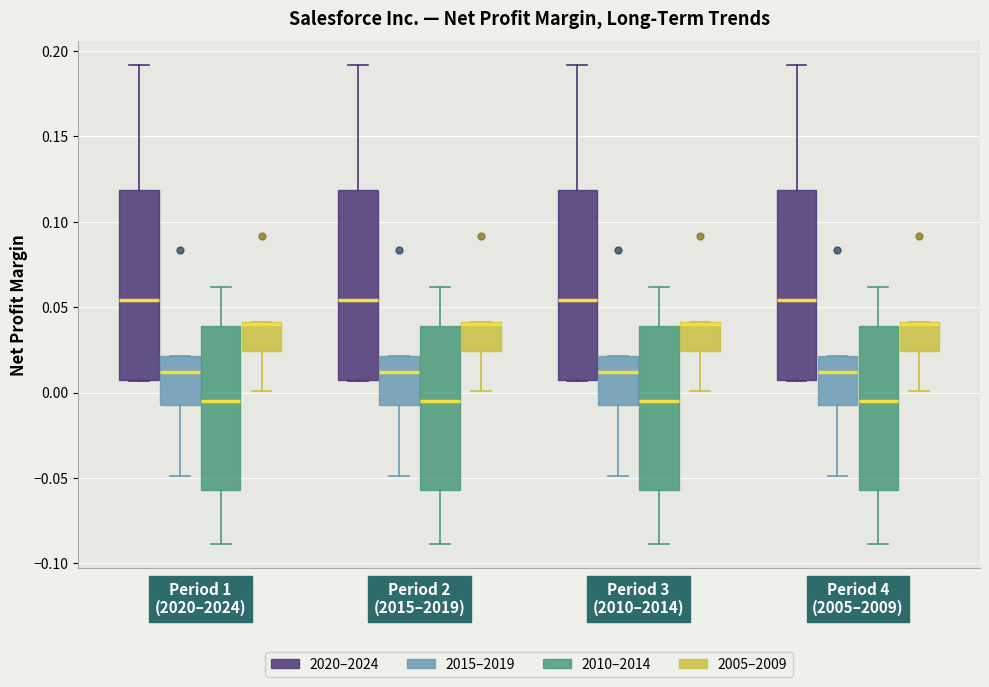

Reading left to right, read every box against the y-axis: the position of its median line, the range the box covers, and the ends of its whiskers. The values are not printed on the chart, so give them approximately, as read against the axis.

Period 1 (2020–2024) (2020–2024): median 0.055, box 0.005 to 0.120, whiskers 0.005 to 0.190
Period 1 (2020–2024) (2015–2019): median 0.010, box -0.005 to 0.020, whiskers -0.050 to 0.020
Period 1 (2020–2024) (2010–2014): median -0.005, box -0.055 to 0.040, whiskers -0.090 to 0.060
Period 1 (2020–2024) (2005–2009): median 0.040, box 0.025 to 0.040, whiskers 0.000 to 0.040
Period 2 (2015–2019) (2020–2024): median 0.055, box 0.005 to 0.120, whiskers 0.005 to 0.190
Period 2 (2015–2019) (2015–2019): median 0.010, box -0.005 to 0.020, whiskers -0.050 to 0.020
Period 2 (2015–2019) (2010–2014): median -0.005, box -0.055 to 0.040, whiskers -0.090 to 0.060
Period 2 (2015–2019) (2005–2009): median 0.040, box 0.025 to 0.040, whiskers 0.000 to 0.040
Period 3 (2010–2014) (2020–2024): median 0.055, box 0.005 to 0.120, whiskers 0.005 to 0.190
Period 3 (2010–2014) (2015–2019): median 0.010, box -0.005 to 0.020, whiskers -0.050 to 0.020
Period 3 (2010–2014) (2010–2014): median -0.005, box -0.055 to 0.040, whiskers -0.090 to 0.060
Period 3 (2010–2014) (2005–2009): median 0.040, box 0.025 to 0.040, whiskers 0.000 to 0.040
Period 4 (2005–2009) (2020–2024): median 0.055, box 0.005 to 0.120, whiskers 0.005 to 0.190
Period 4 (2005–2009) (2015–2019): median 0.010, box -0.005 to 0.020, whiskers -0.050 to 0.020
Period 4 (2005–2009) (2010–2014): median -0.005, box -0.055 to 0.040, whiskers -0.090 to 0.060
Period 4 (2005–2009) (2005–2009): median 0.040, box 0.025 to 0.040, whiskers 0.000 to 0.040